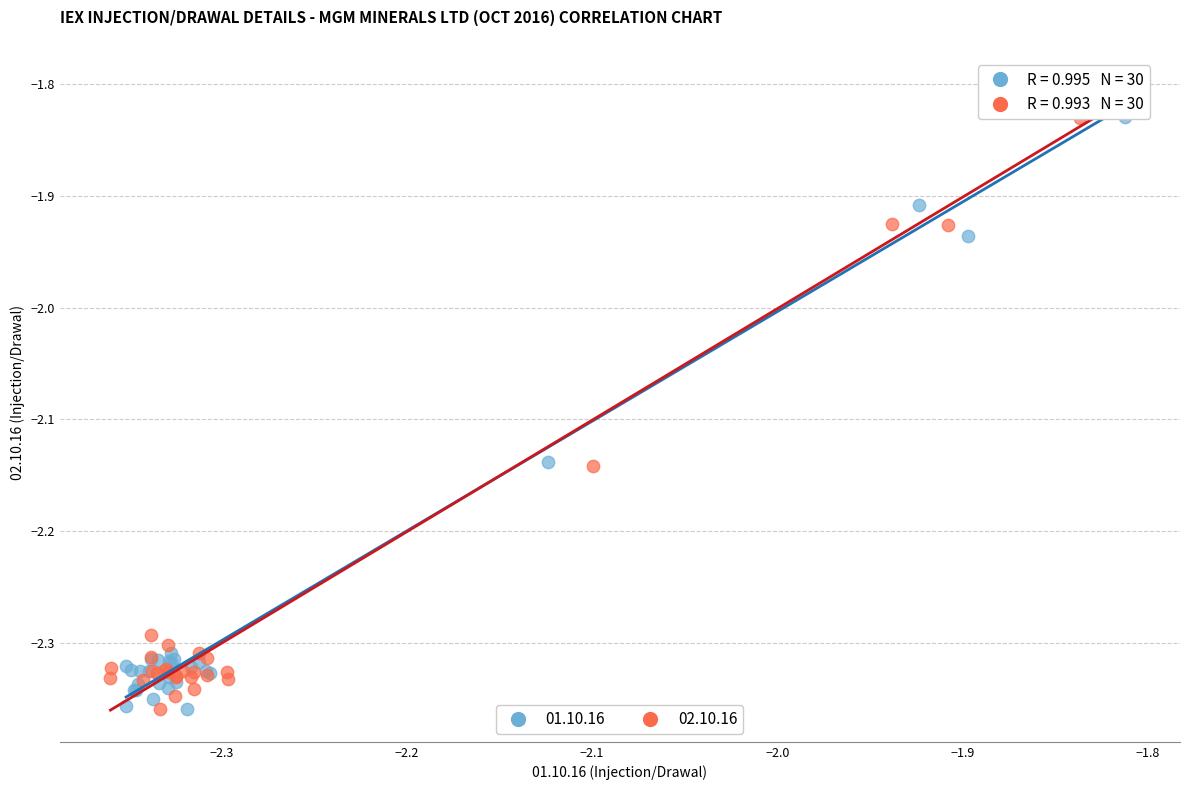

Which series contains the highest Y value?

01.10.16